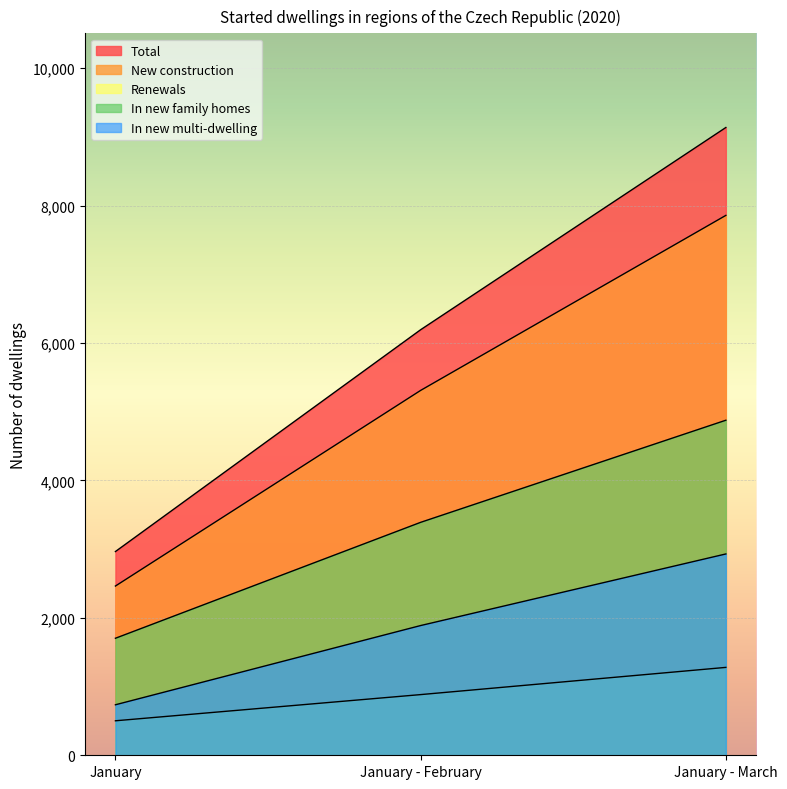

What is the difference between the maximum and minimum values in the New construction series?

5394